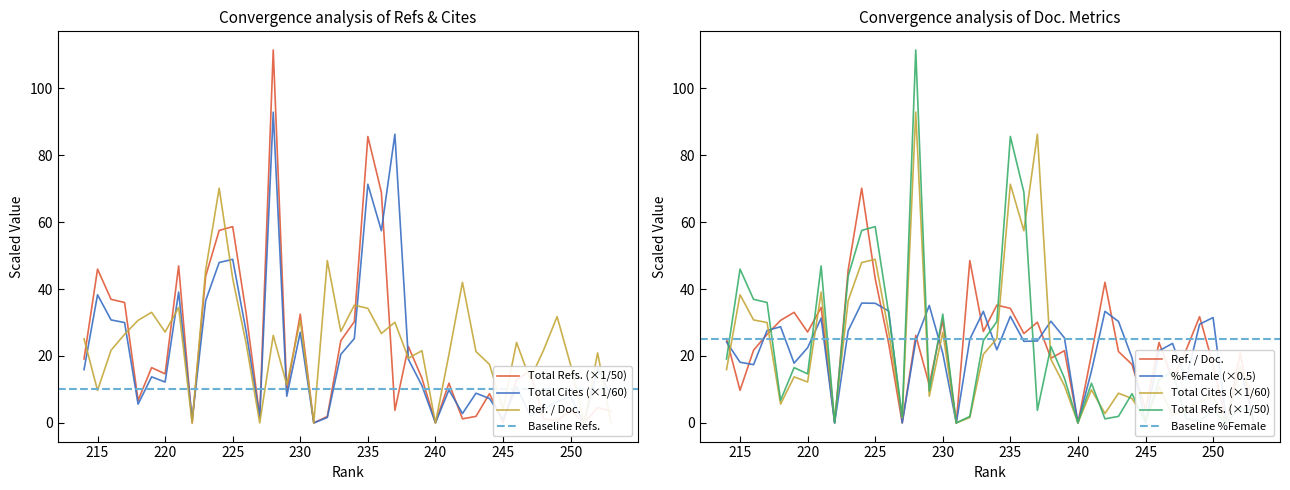

What is the greatest value displayed?

111.4